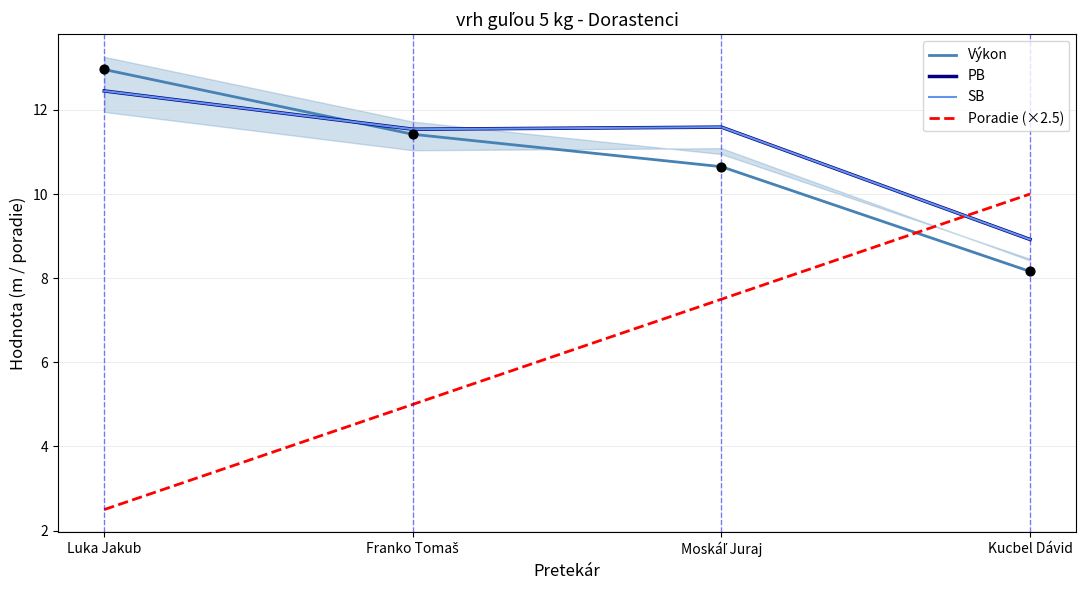

At which category is the sum across all series the highest?

Moskáľ Juraj